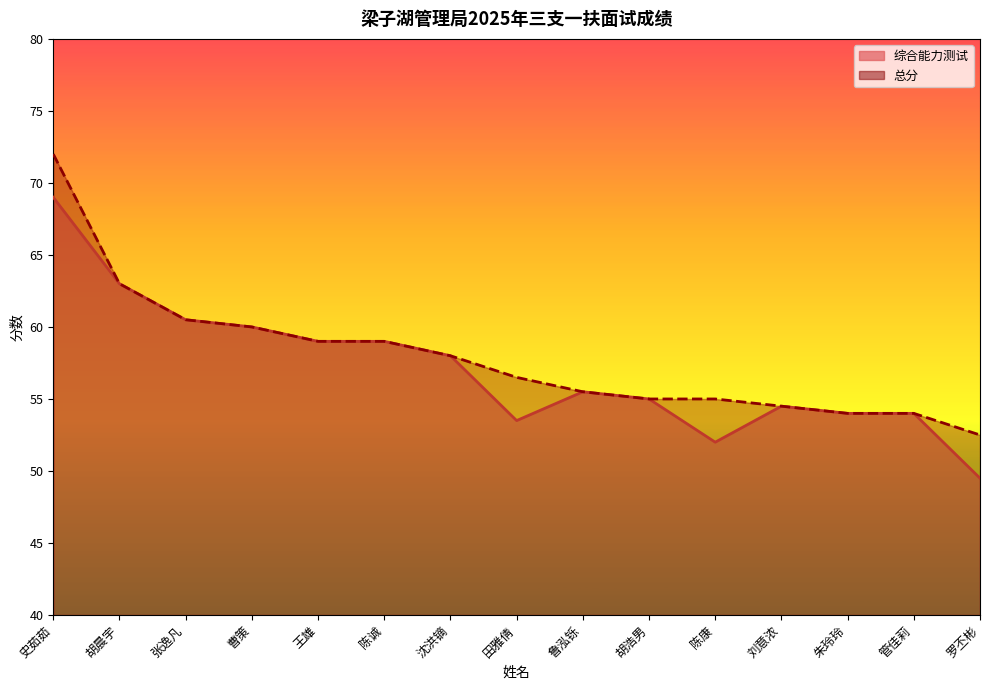

What is the total value across all series at 罗丕彬?

102.0